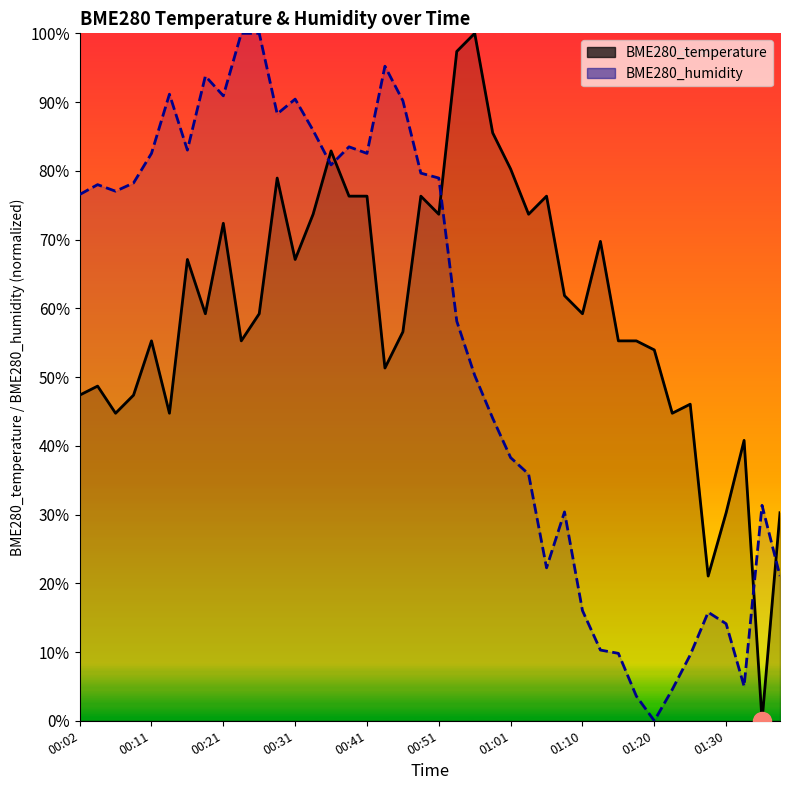

Which series ends up on top after the final intersection of BME280_temperature and BME280_humidity?

BME280_temperature